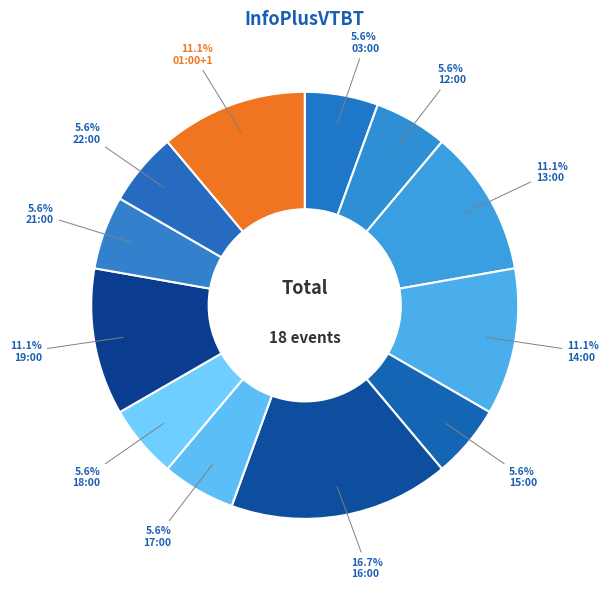

Which has a higher value, 17:00 or 22:00?

17:00